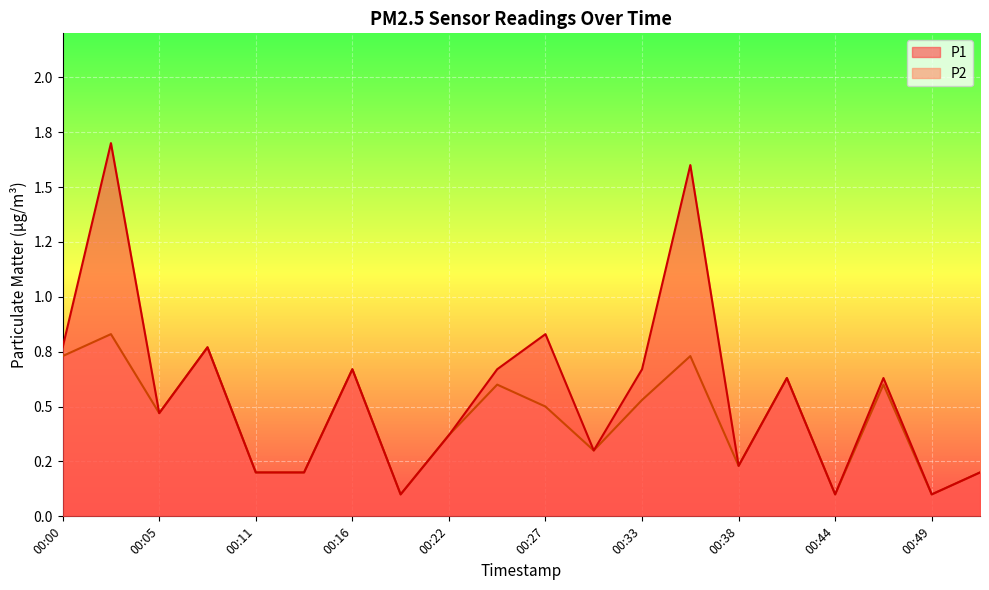

Reading left to right, transcribe all the data shown in this chart.

P1: 00:00=0.8	00:02=1.7	00:05=0.5	00:08=0.8	00:11=0.2	00:13=0.2	00:16=0.7	00:19=0.1	00:22=0.4	00:24=0.7	00:27=0.8	00:30=0.3	00:33=0.7	00:35=1.6	00:38=0.2	00:41=0.6	00:44=0.1	00:46=0.6	00:49=0.1	00:52=0.2
P2: 00:00=0.7	00:02=0.8	00:05=0.5	00:08=0.8	00:11=0.2	00:13=0.2	00:16=0.7	00:19=0.1	00:22=0.4	00:24=0.6	00:27=0.5	00:30=0.3	00:33=0.5	00:35=0.7	00:38=0.2	00:41=0.6	00:44=0.1	00:46=0.6	00:49=0.1	00:52=0.2